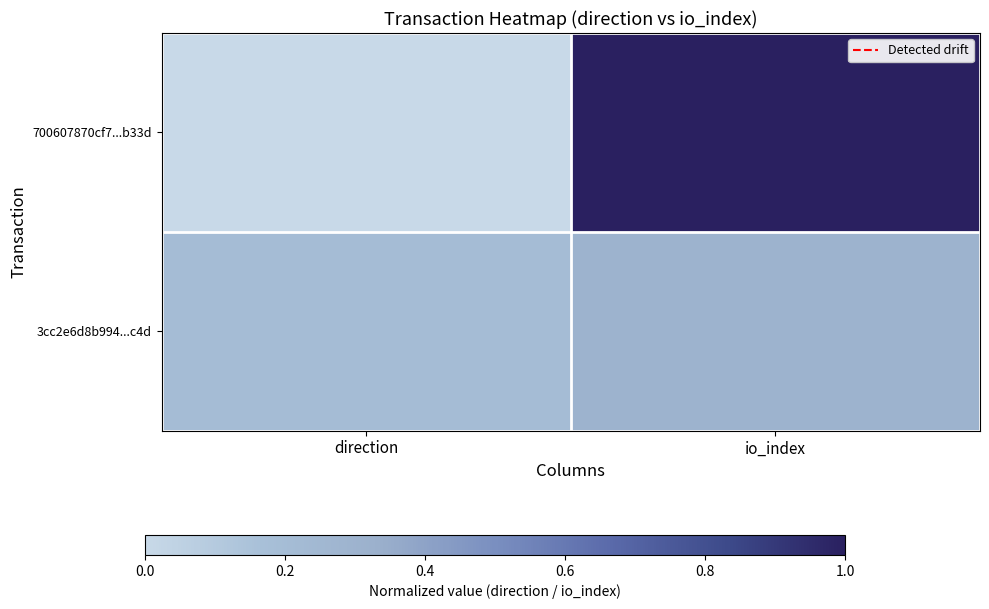

Reading left to right, extract all data points from this chart.

700607870cf7...b33d: direction=0.0	io_index=1.0
3cc2e6d8b994...c4d: direction=0.2	io_index=0.3